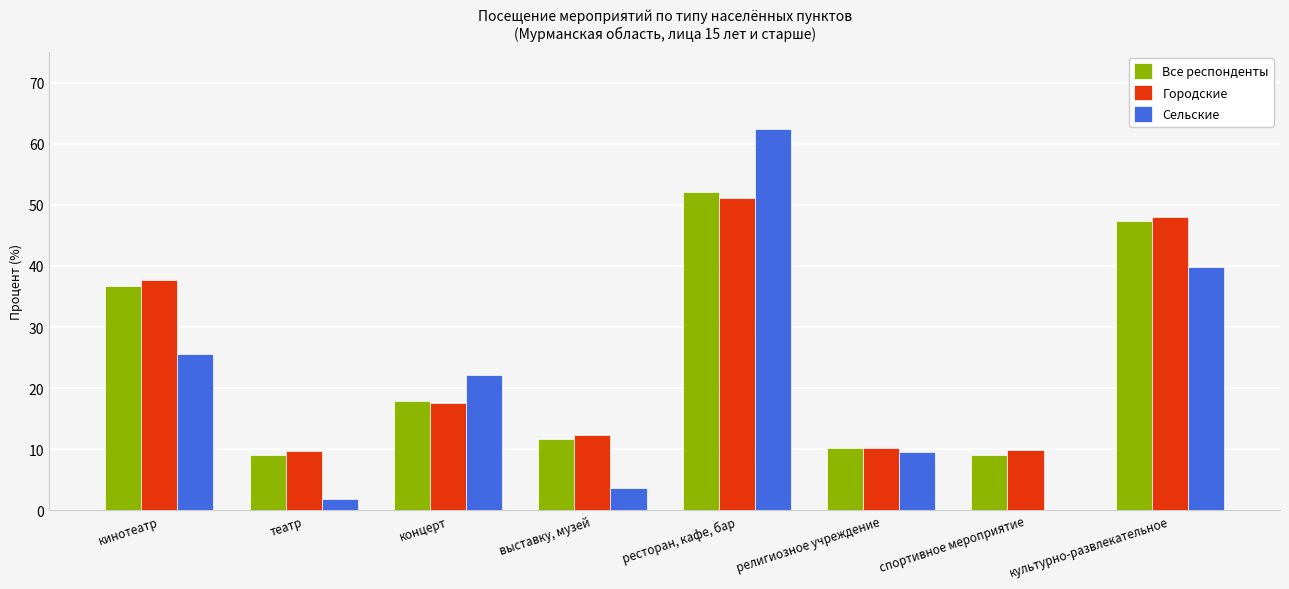

Count the number of categories in the chart.

8